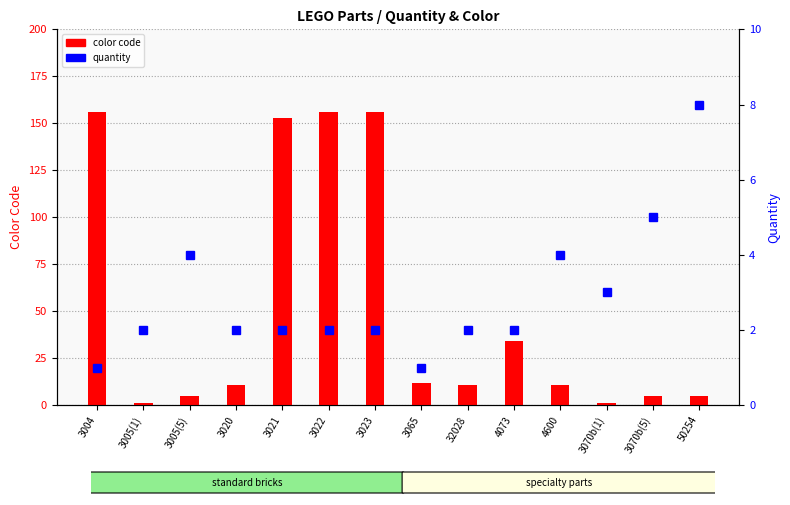

What is the average value of the quantity series?

3